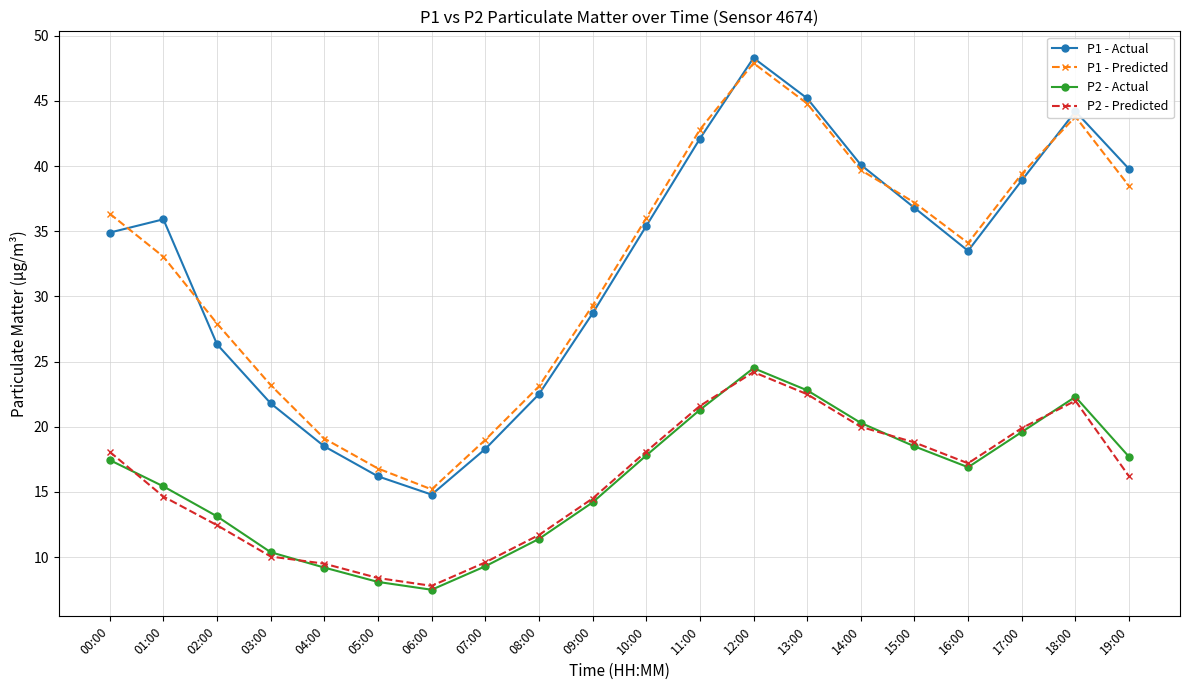

What is the label of the 5th point from the left?

04:00